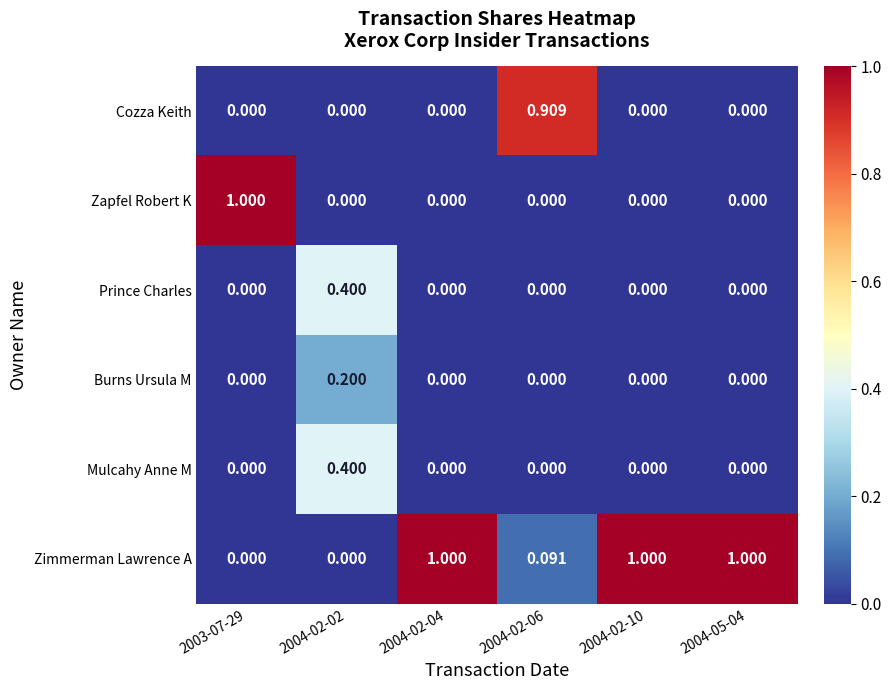

Which series has the largest total across all categories?

Zimmerman Lawrence A